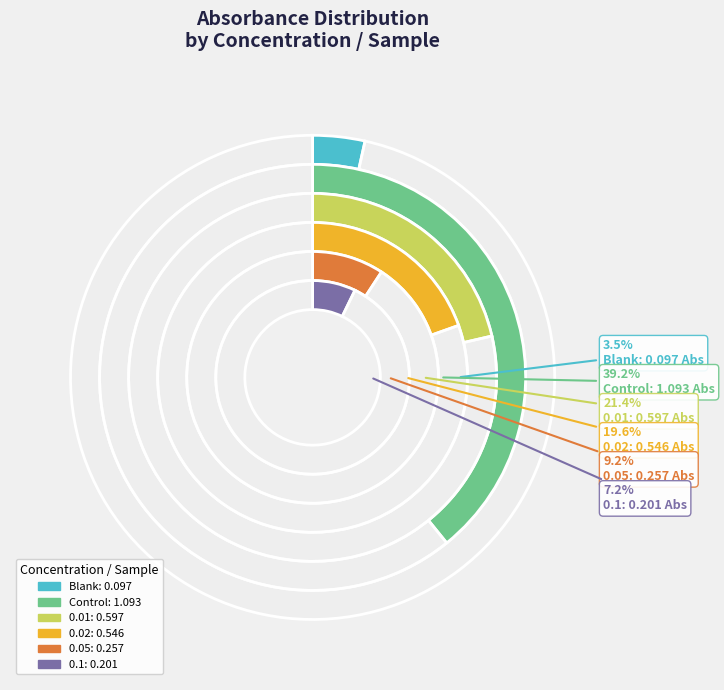

How many segments does this pie chart have?

6